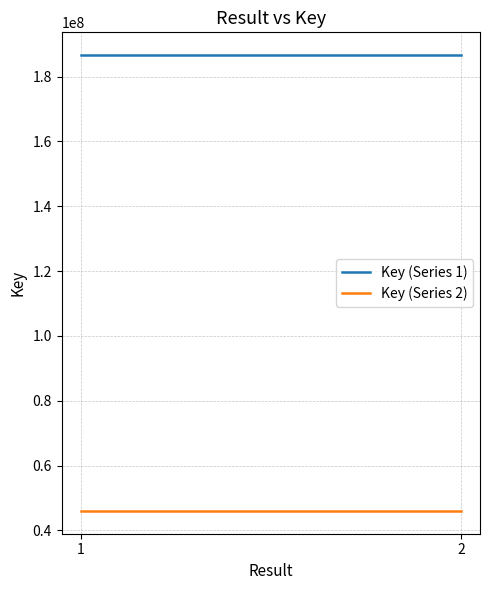

The Key (Series 1) series shows 186608467 at 2. True or false?

True